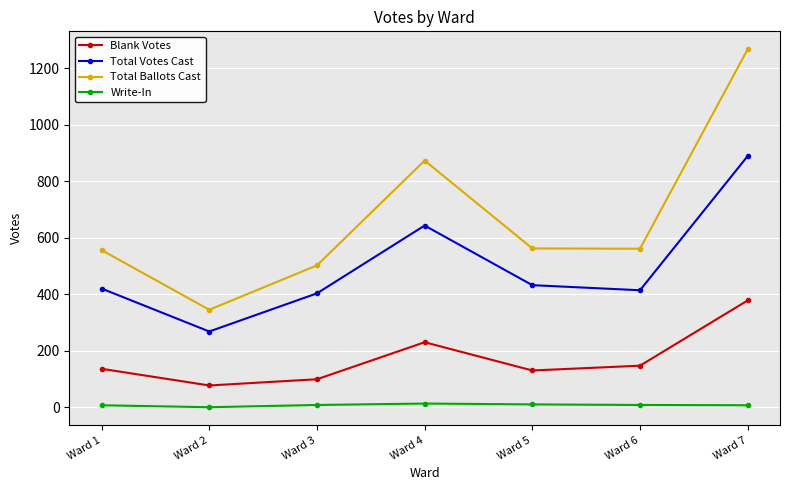

The Blank Votes series shows 77 at Ward 2. True or false?

True